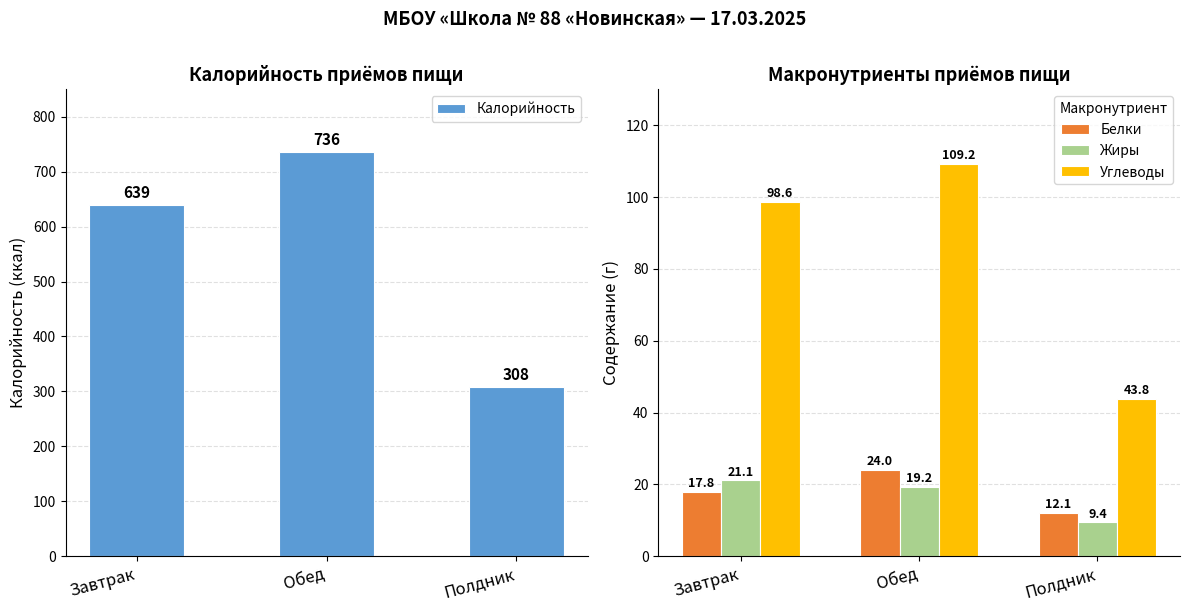

At which category is the sum across all series the highest?

Обед